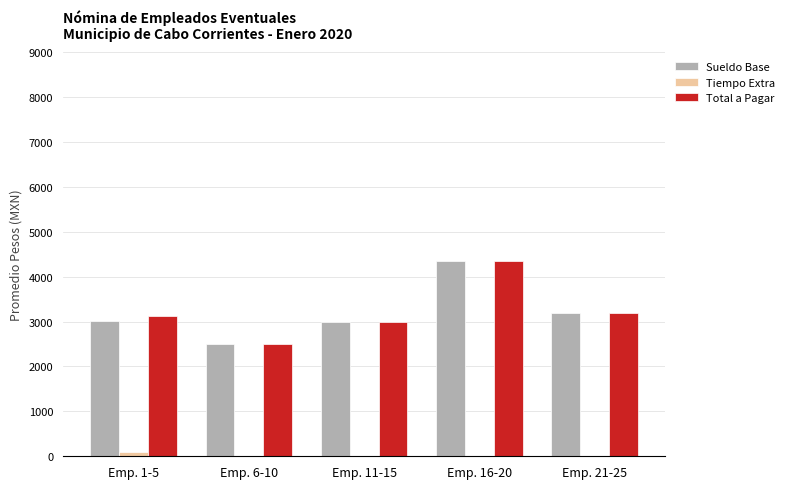

What is the maximum value shown in the chart?

4340